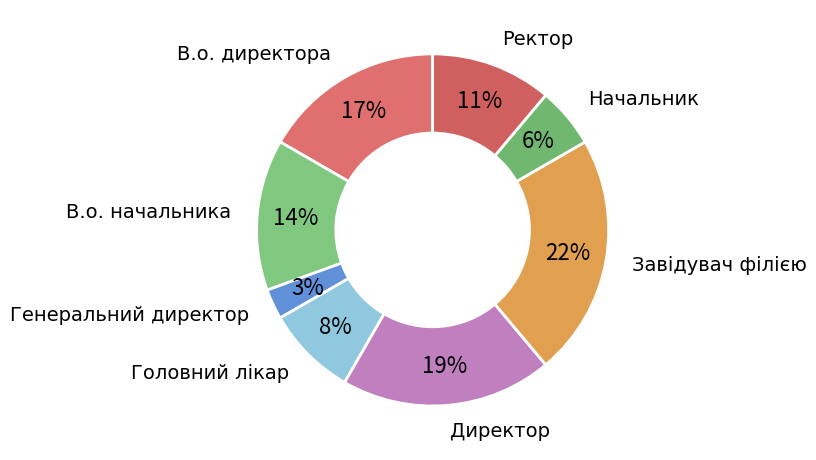

True or false: В.о. директора accounts for 17% of the total.

True